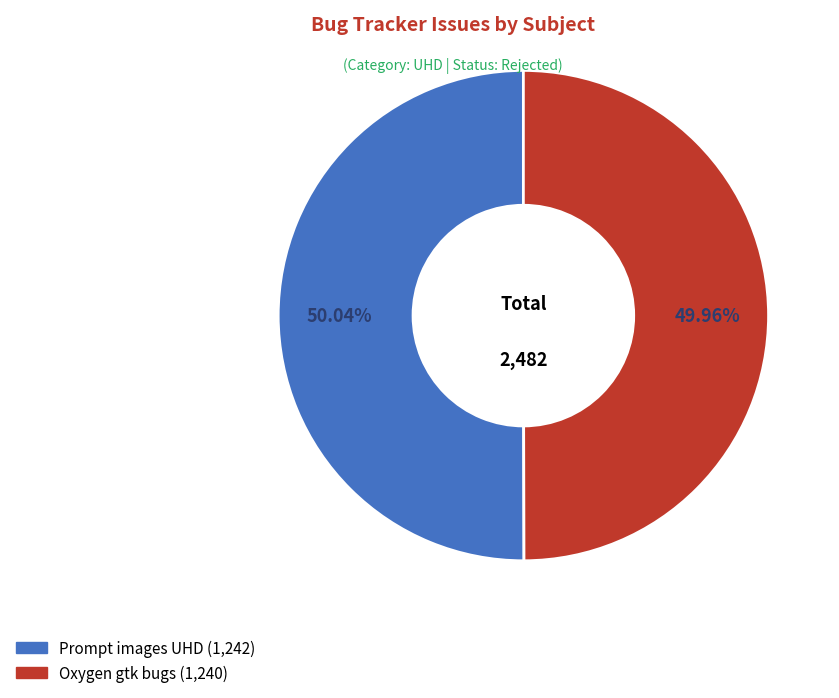

How many slices are in this pie chart?

2